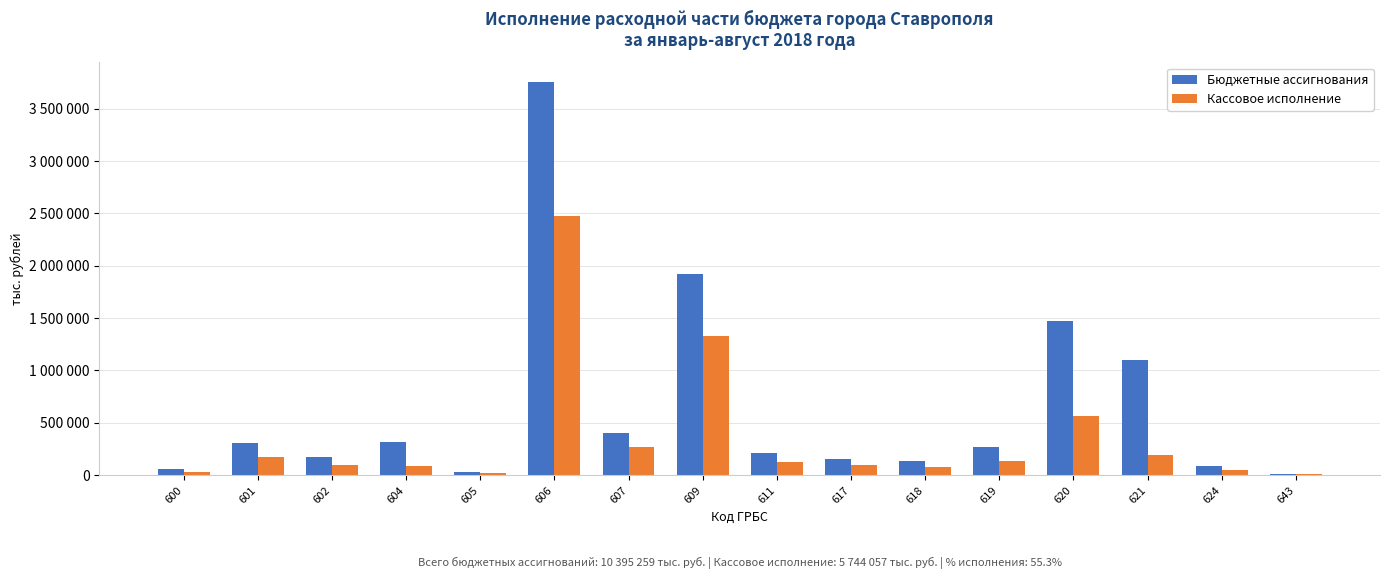

Reading left to right, what are all the values shown in this chart?

Бюджетные ассигнования: 56151	304289	175756	314956	33505	3751932	401170	1919414	213036	153492	136258	268045	1472268	1095930	84206	14851
Кассовое исполнение: 33968	174839	101136	89393	21103	2474835	265668	1326767	129109	99842	75847	140222	567630	188461	46220	9017